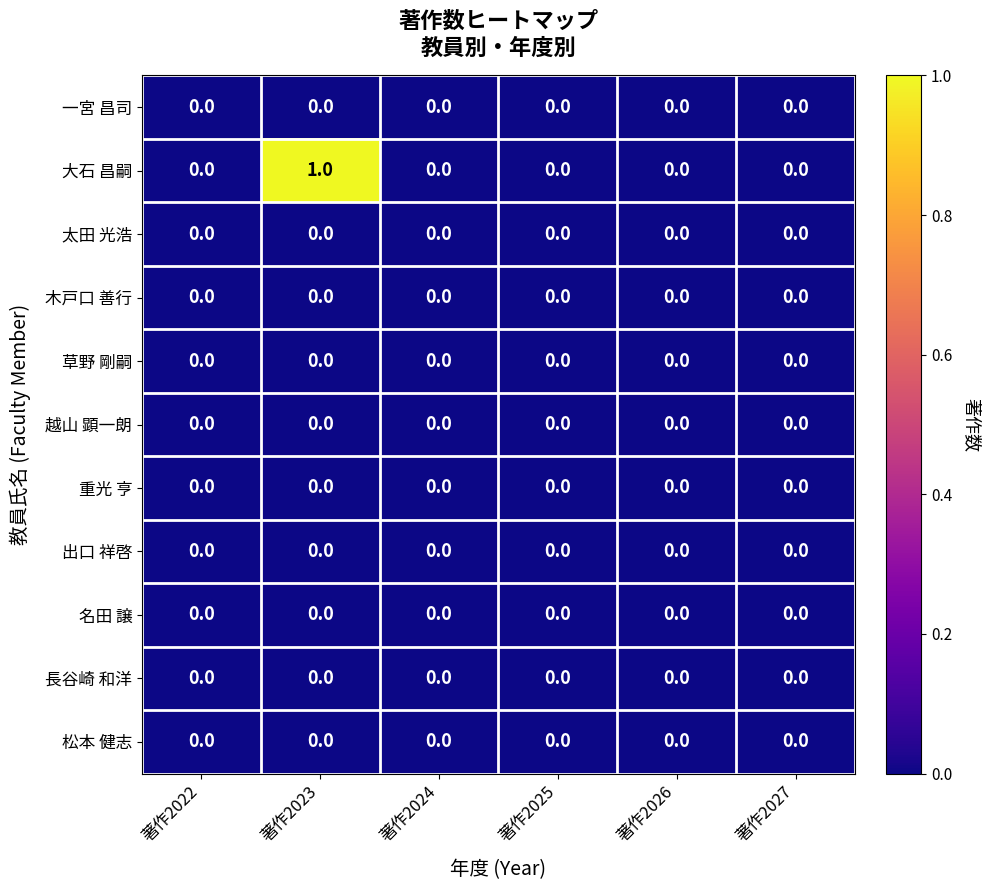

How many data points does each series have?

6